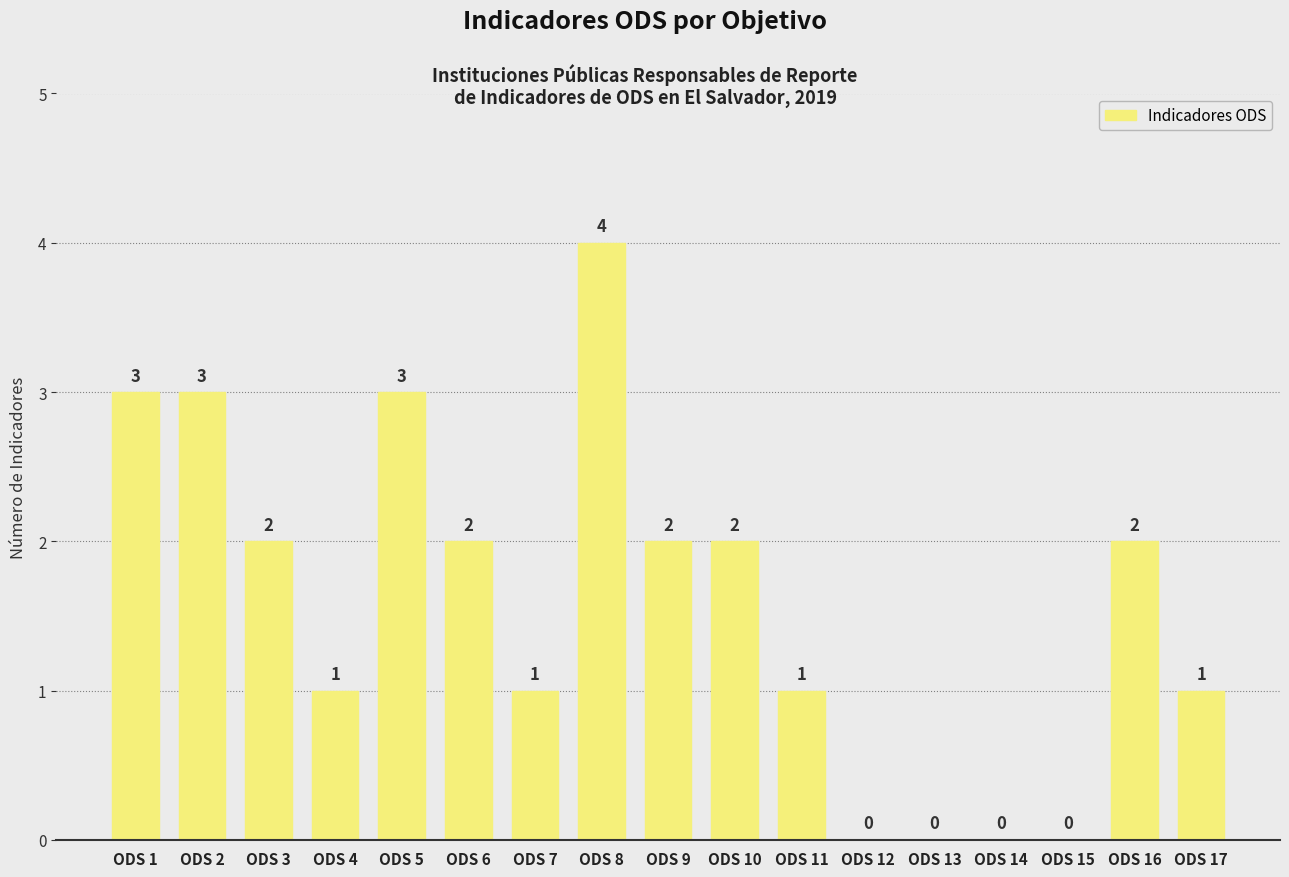

Which has a higher value, ODS 3 or ODS 8?

ODS 8